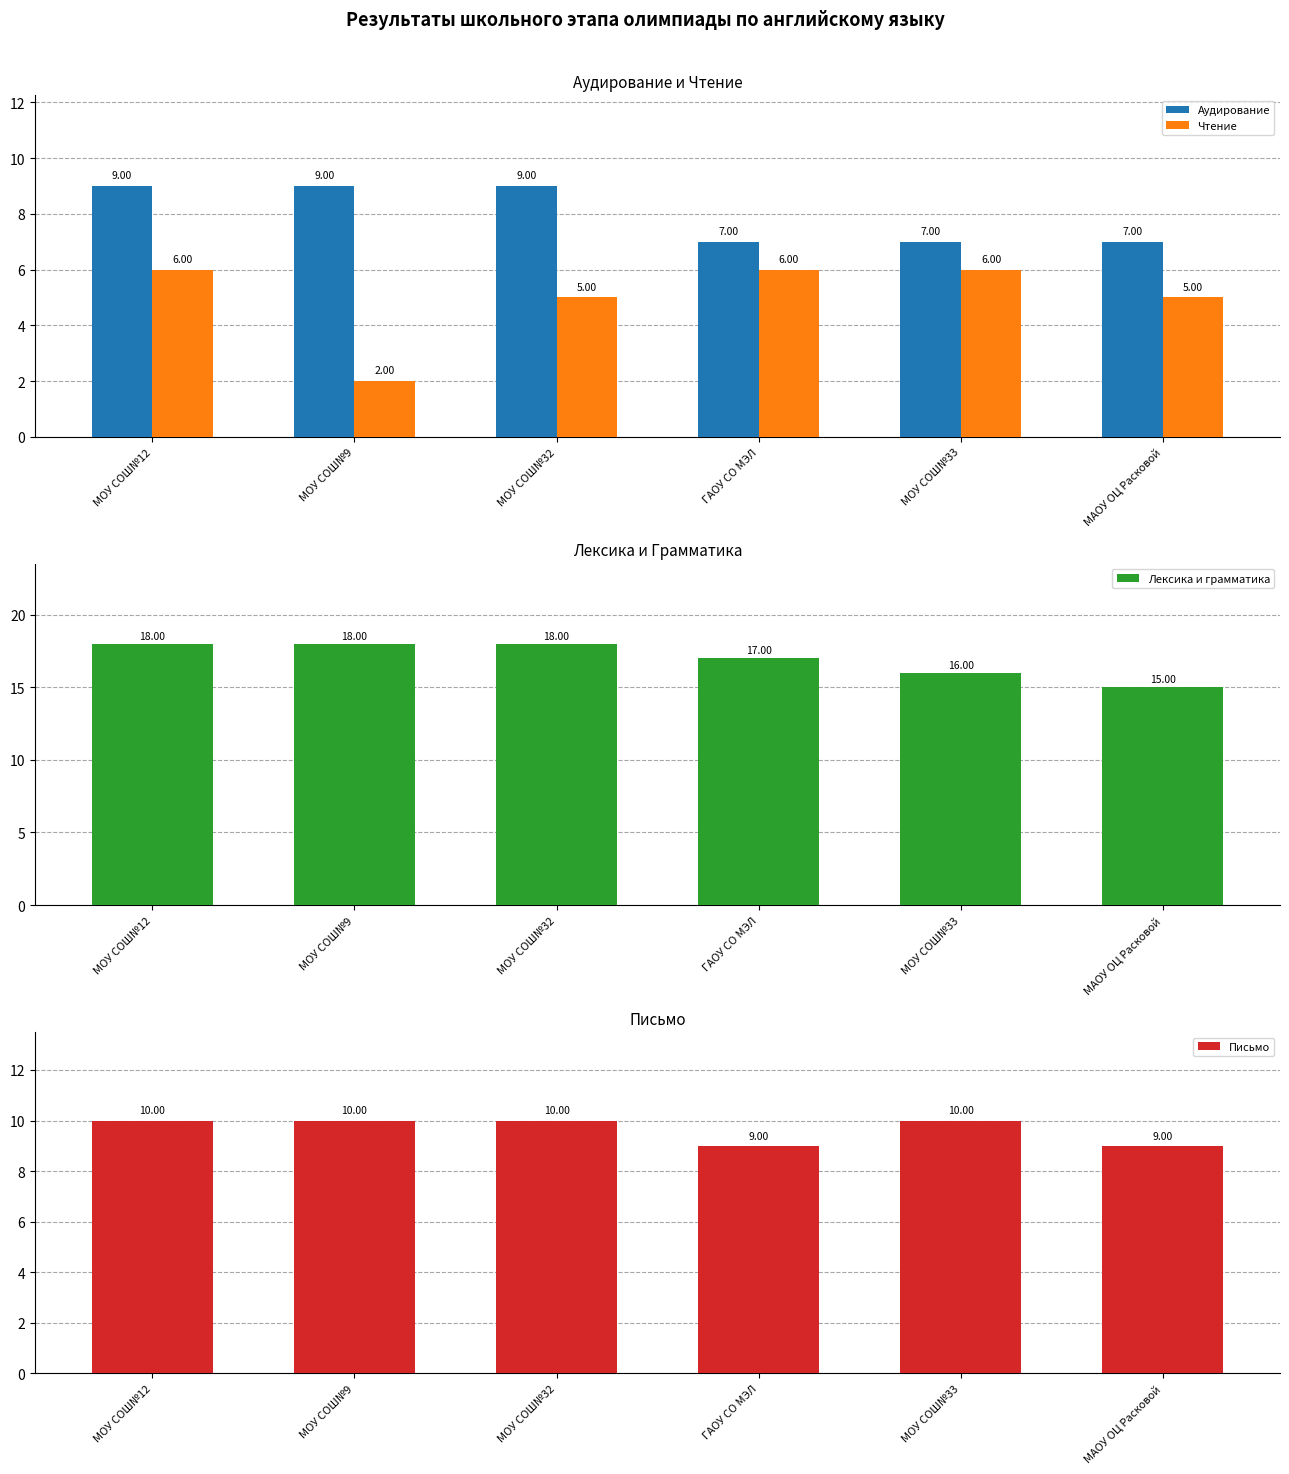

What is the difference between the second highest and minimum values in the Чтение series?

4